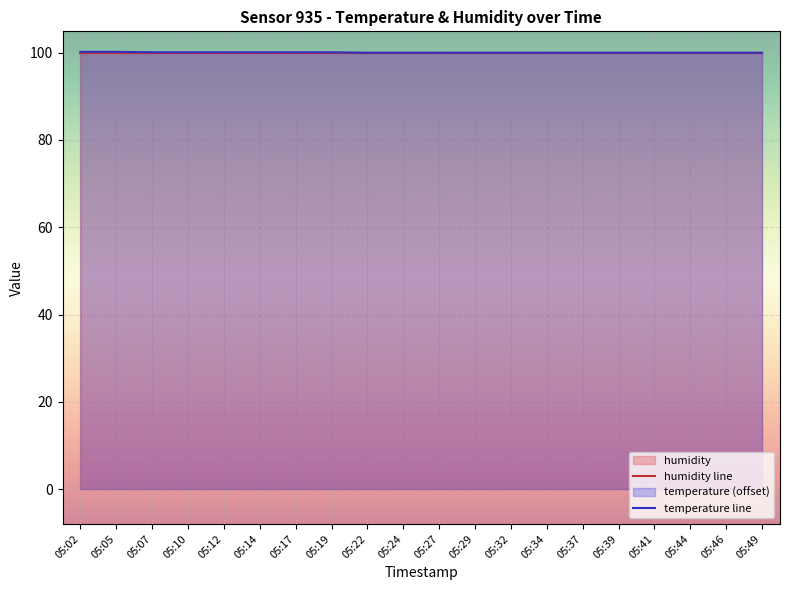

What is the value of the 18th point from the left?

100.0